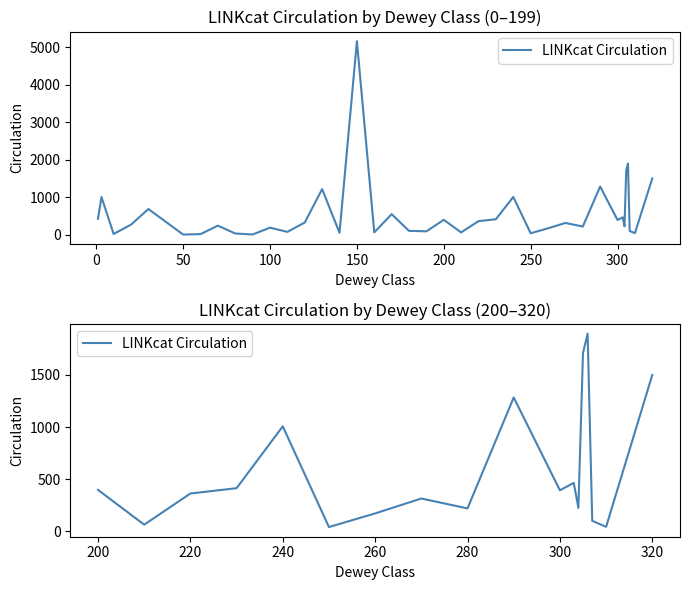

Count the number of categories in the chart.

18